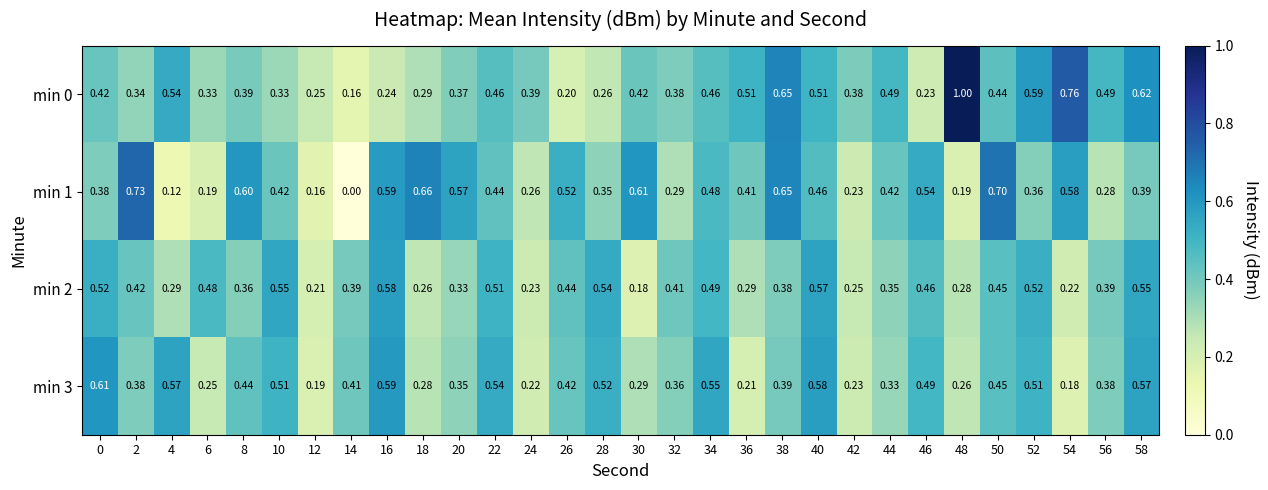

How many data points does each series have?

30